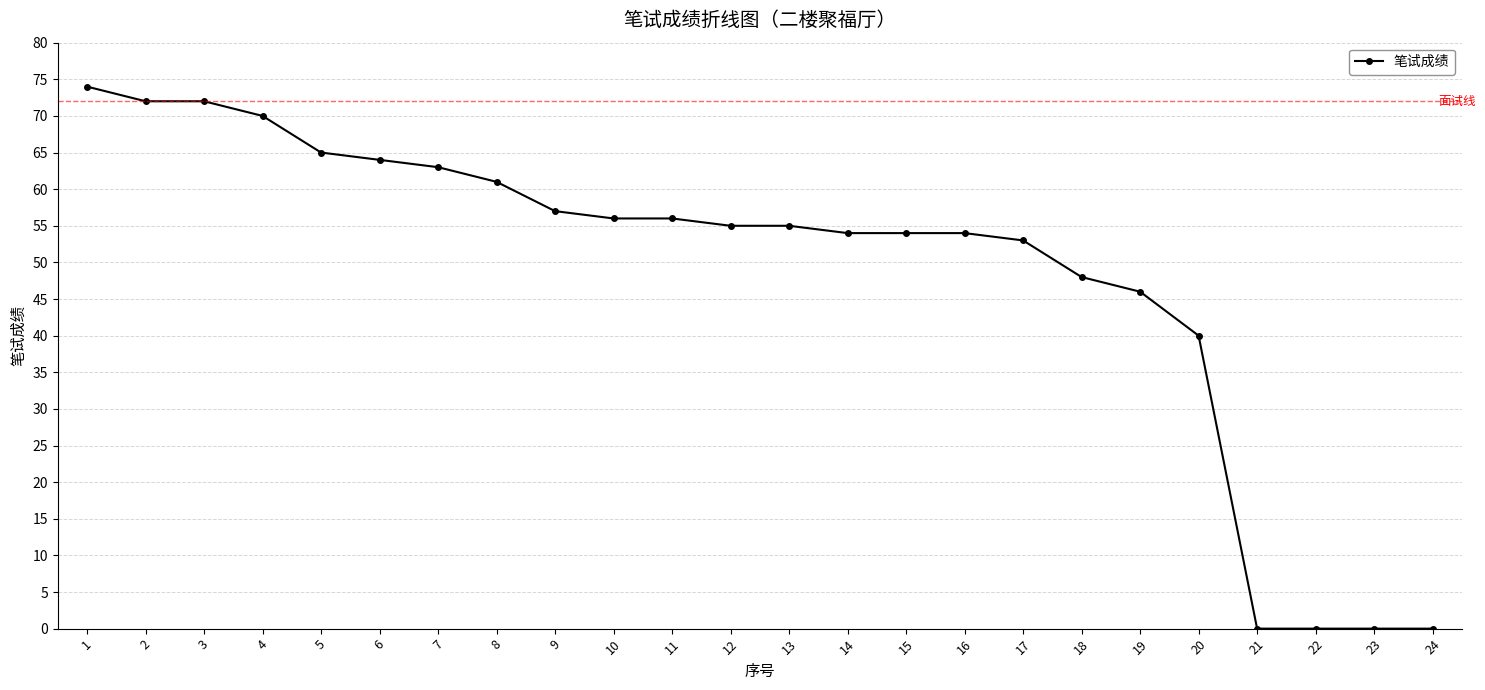

What is the greatest value displayed?

74